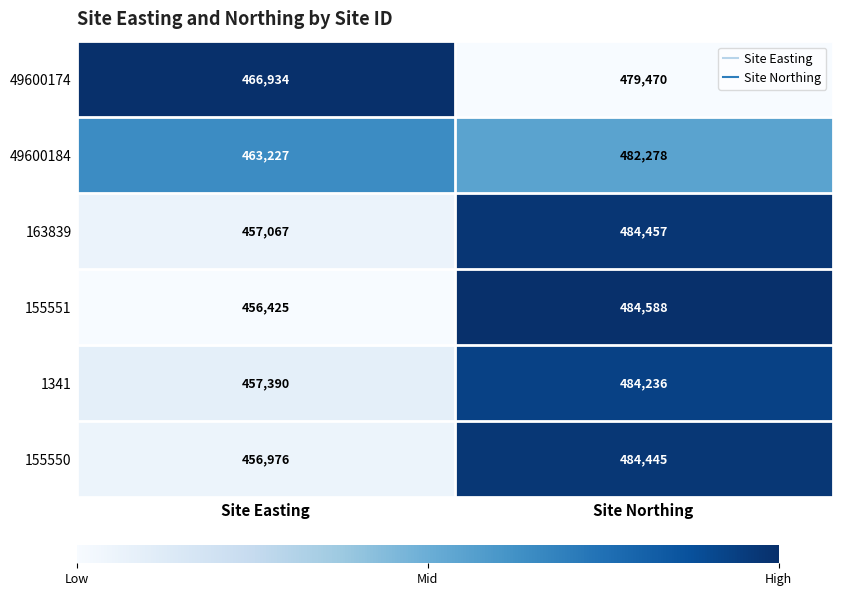

Which series changed the most between Site Easting and Site Northing?

155551